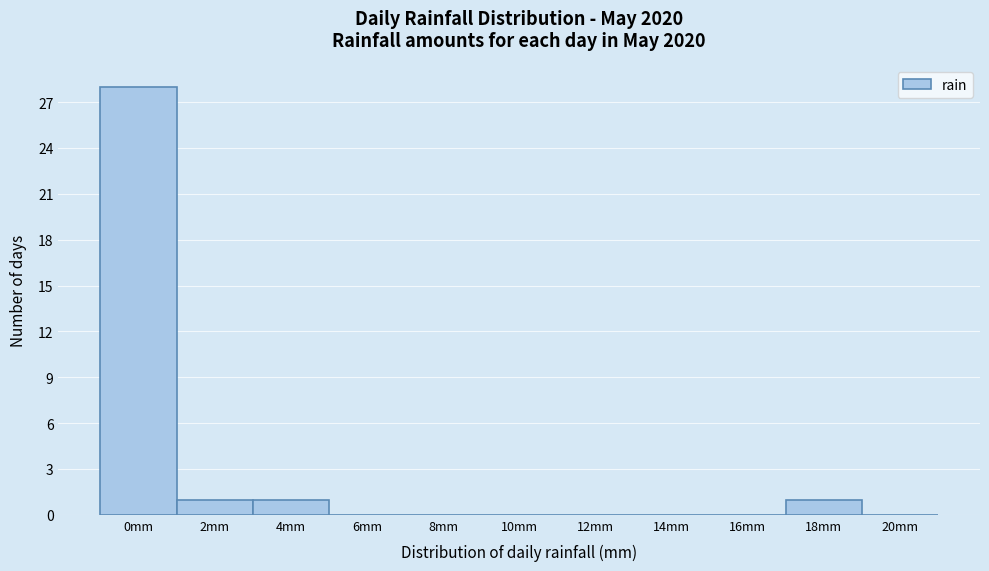

Reading left to right, extract all data points from this chart.

0mm=28	2mm=1	4mm=1	6mm=0	8mm=0	10mm=0	12mm=0	14mm=0	16mm=0	18mm=1	20mm=0